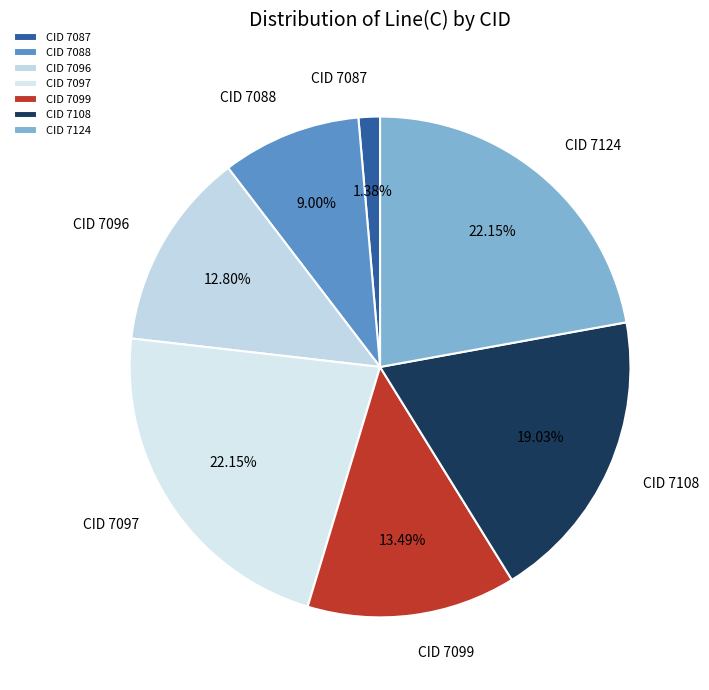

Is there a majority slice in this chart?

No